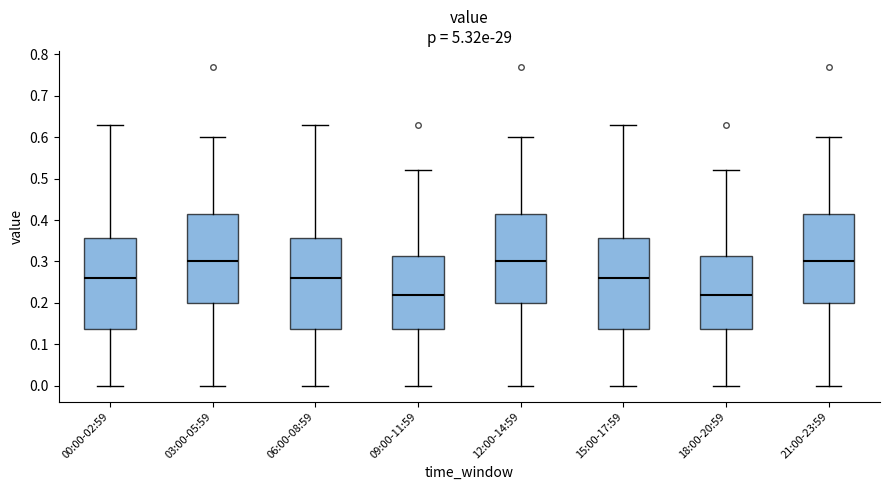

Where is the lower edge of the box for 03:00-05:59 on the y-axis? The values are not printed on the chart, so give them approximately, as read against the axis.

0.20